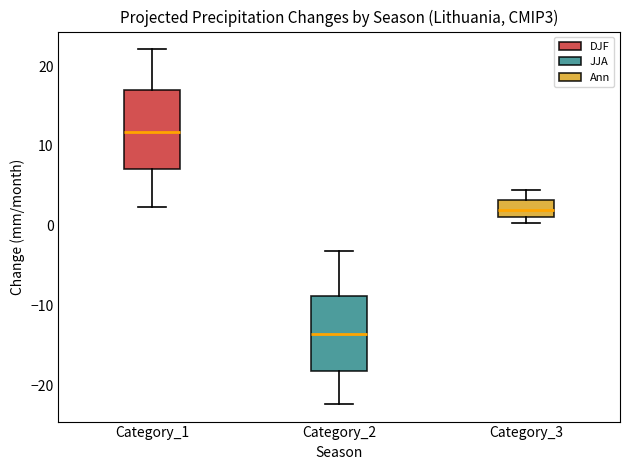

Where is the lower edge of the box for Category_1 on the y-axis? The values are not printed on the chart, so give them approximately, as read against the axis.

7